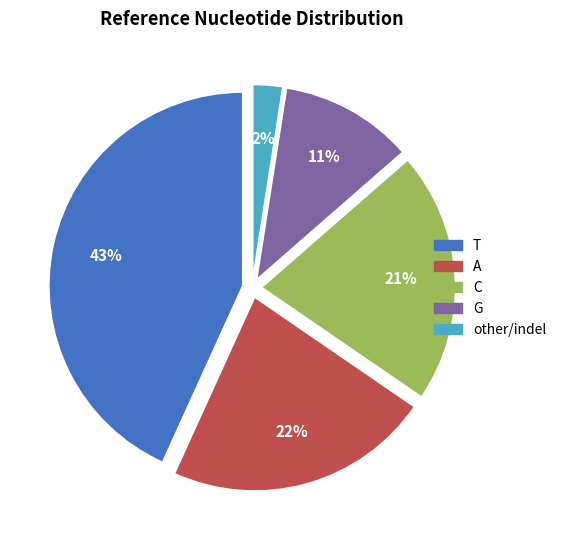

What is the smallest slice in the pie chart?

other